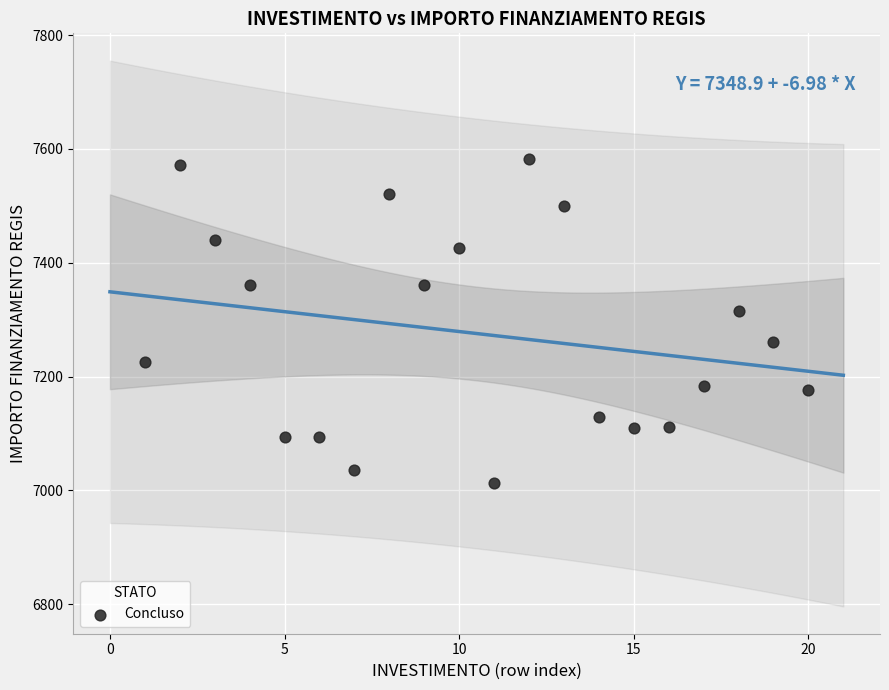

What Y value in the scatter plot is closest to 7298?

7315.9